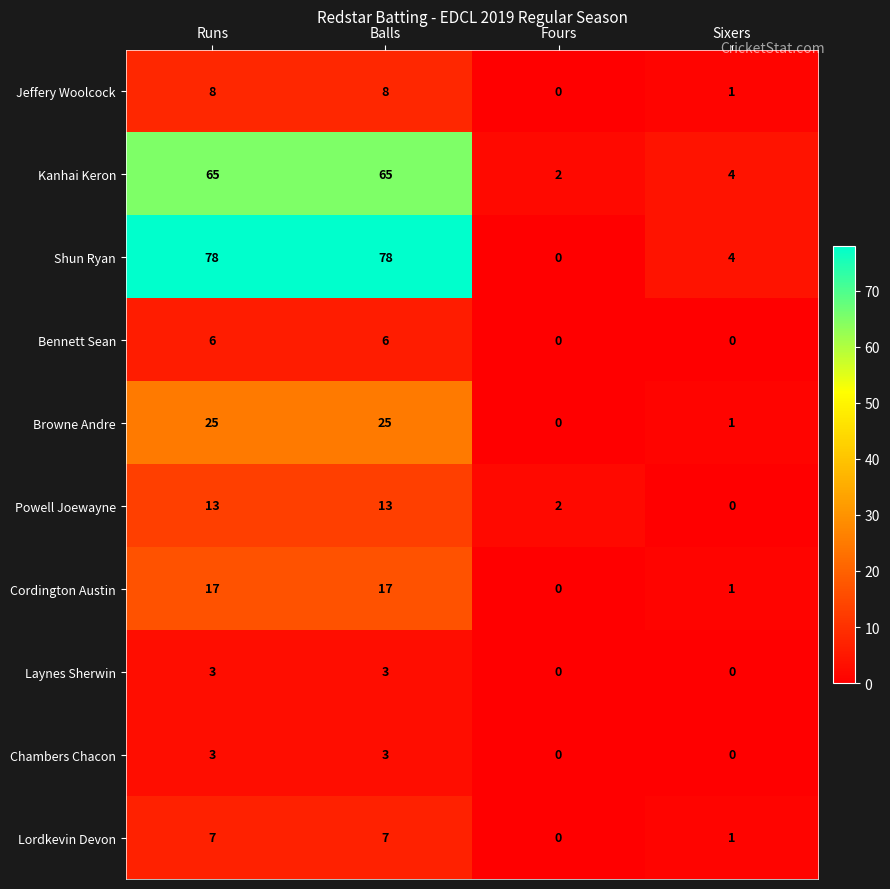

What is the total value across all series at Runs?

225